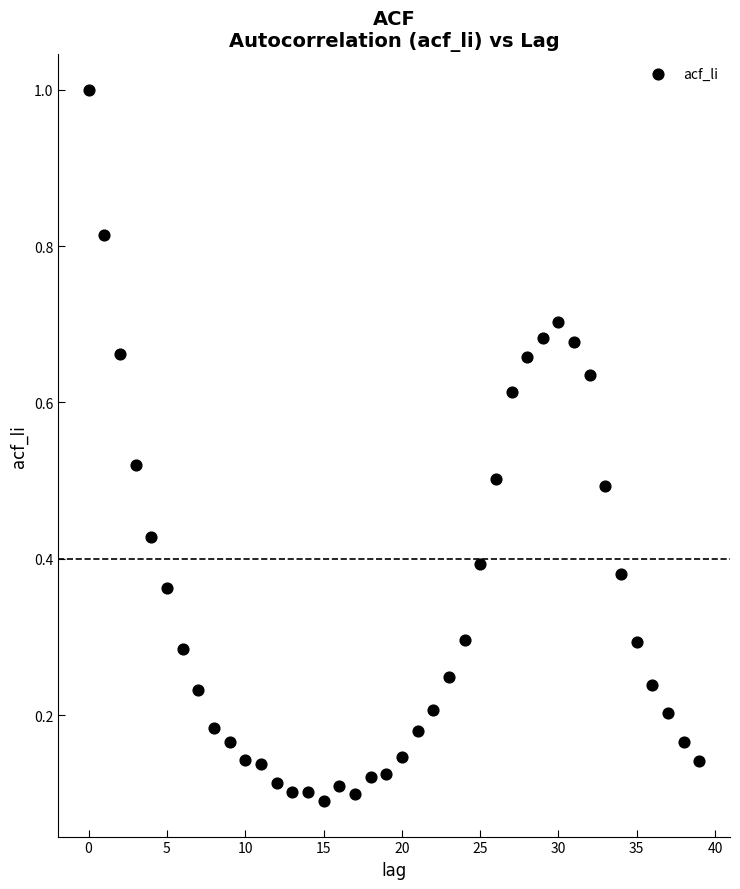

What is the range of Y values (max minus min)?

0.9